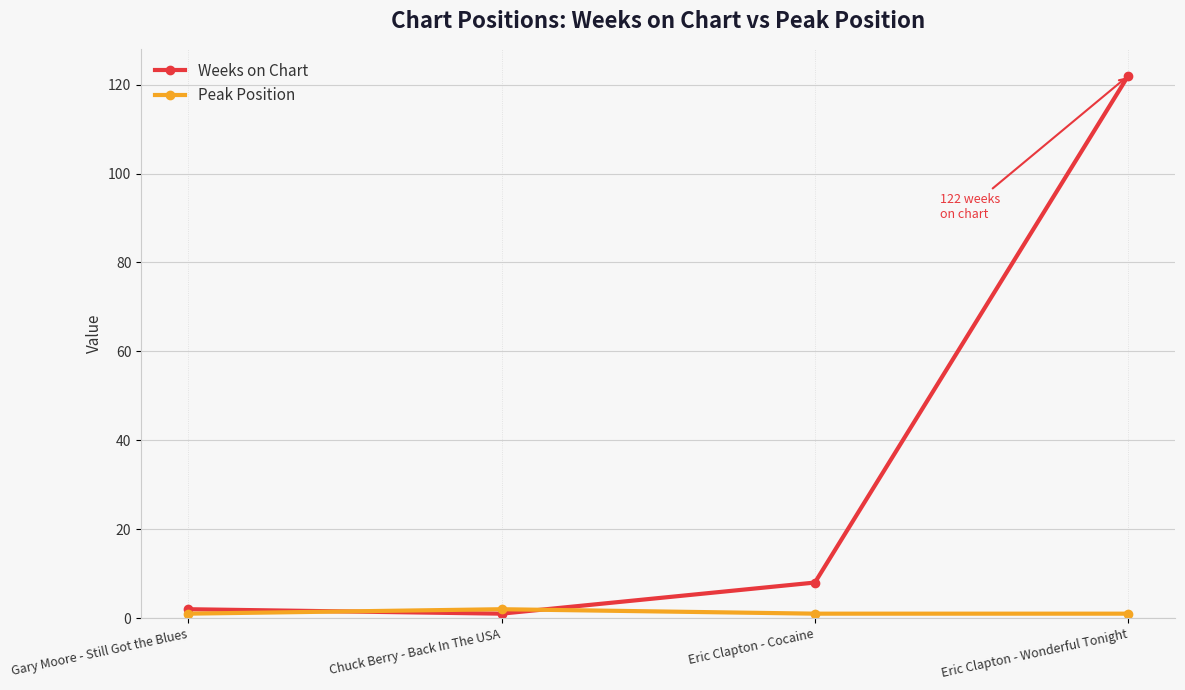

Reading left to right, list all the values displayed in this chart.

Weeks on Chart: Gary Moore - Still Got the Blues=2	Chuck Berry - Back In The USA=1	Eric Clapton - Cocaine=8	Eric Clapton - Wonderful Tonight=122
Peak Position: Gary Moore - Still Got the Blues=1	Chuck Berry - Back In The USA=2	Eric Clapton - Cocaine=1	Eric Clapton - Wonderful Tonight=1